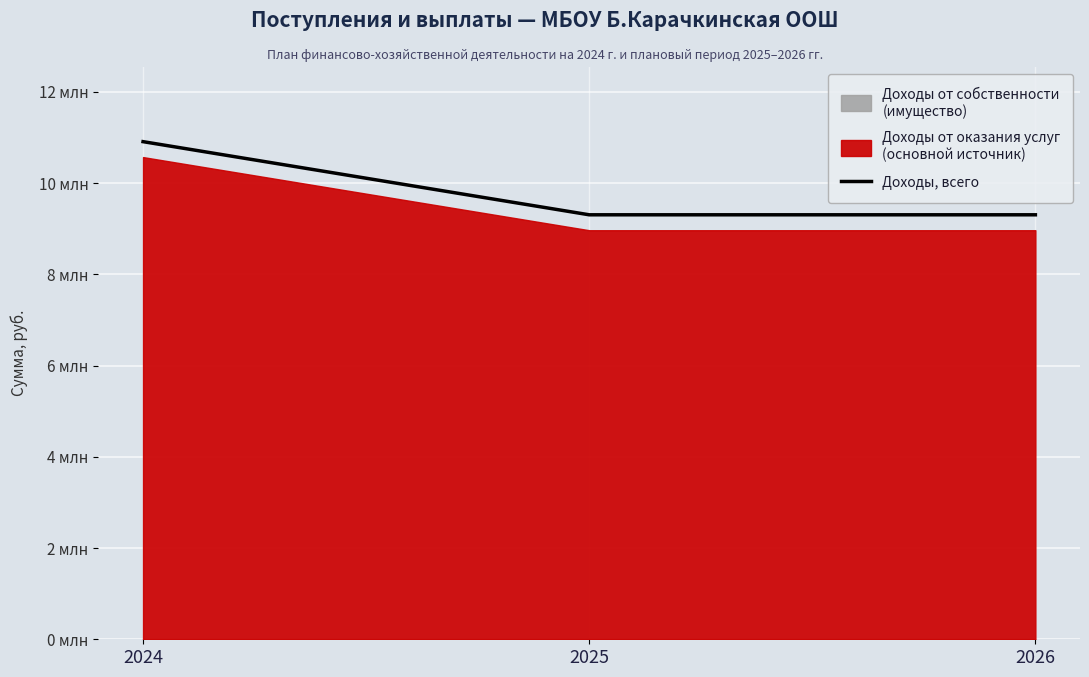

What is the value of the 2nd point from the left?

9348460.0